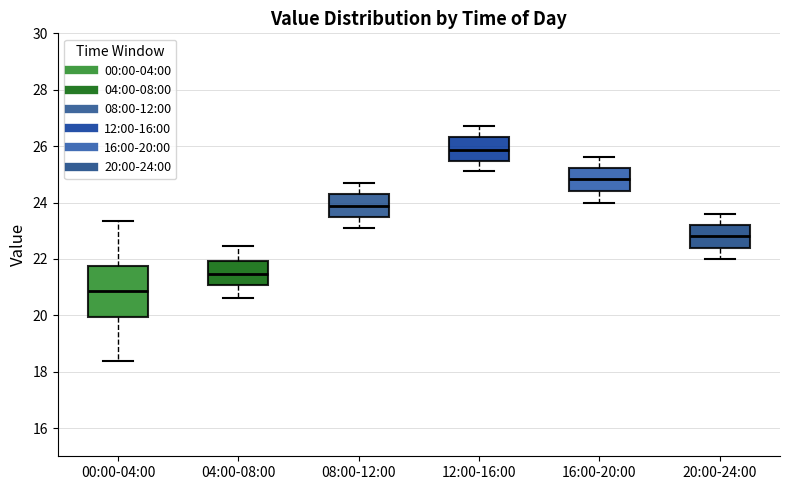

Comparing the boxes themselves (not the whiskers), which one is the tallest?

00:00-04:00